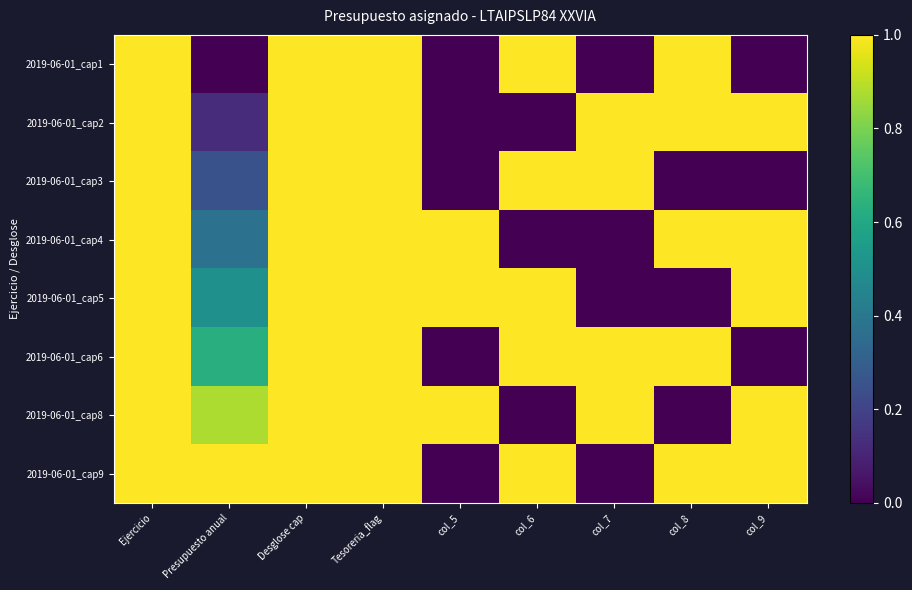

Which has a higher value, Ejercicio or Presupuesto anual?

Ejercicio